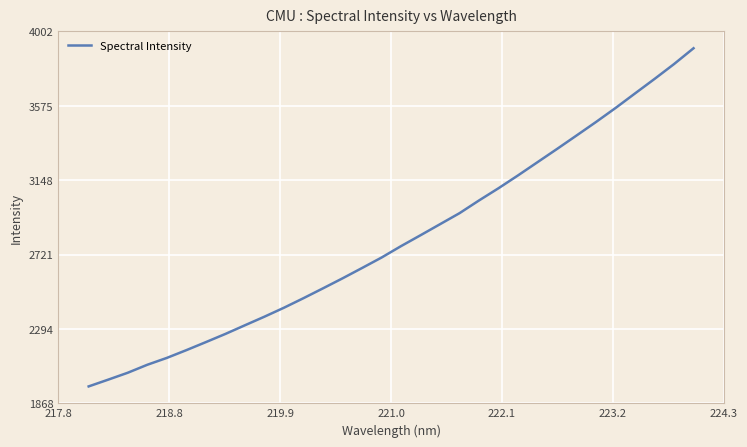

What is the minimum value shown in the chart?

1964.6